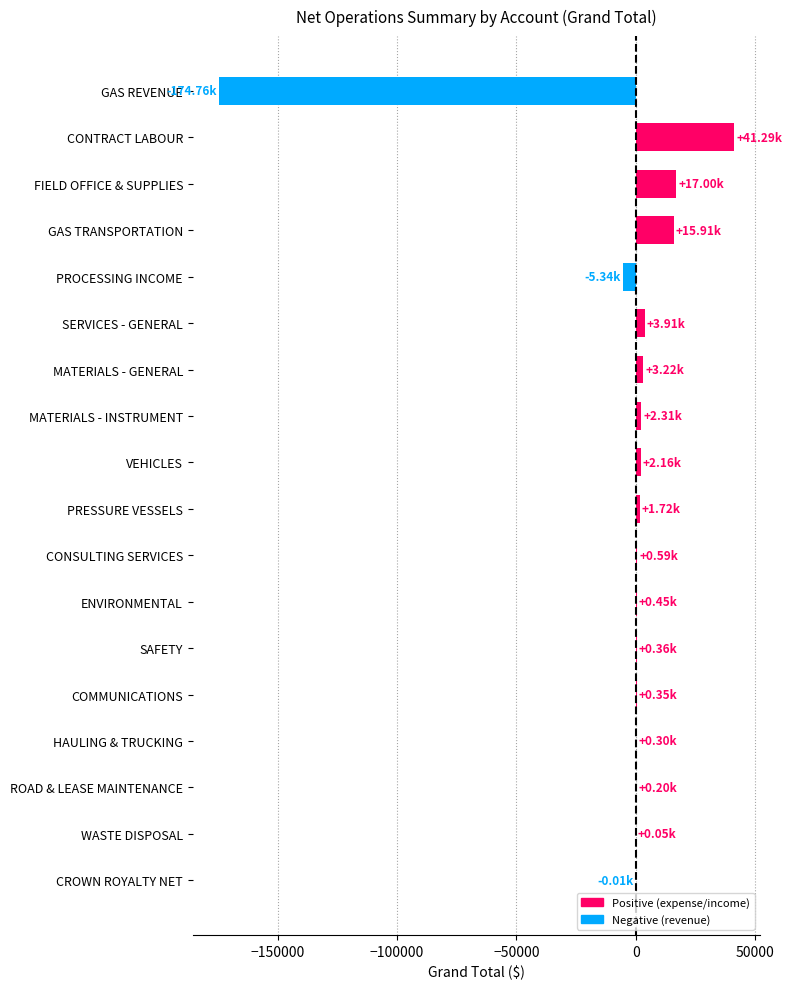

Which label corresponds to the largest value in the chart?

CONTRACT LABOUR